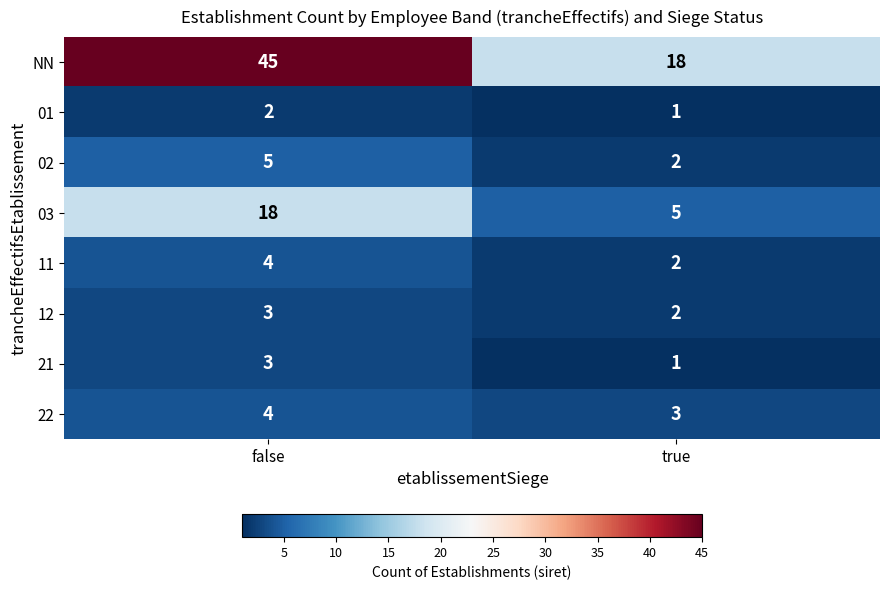

Reading left to right, what are all the values shown in this chart?

NN: false=45	true=18
01: false=2	true=1
02: false=5	true=2
03: false=18	true=5
11: false=4	true=2
12: false=3	true=2
21: false=3	true=1
22: false=4	true=3